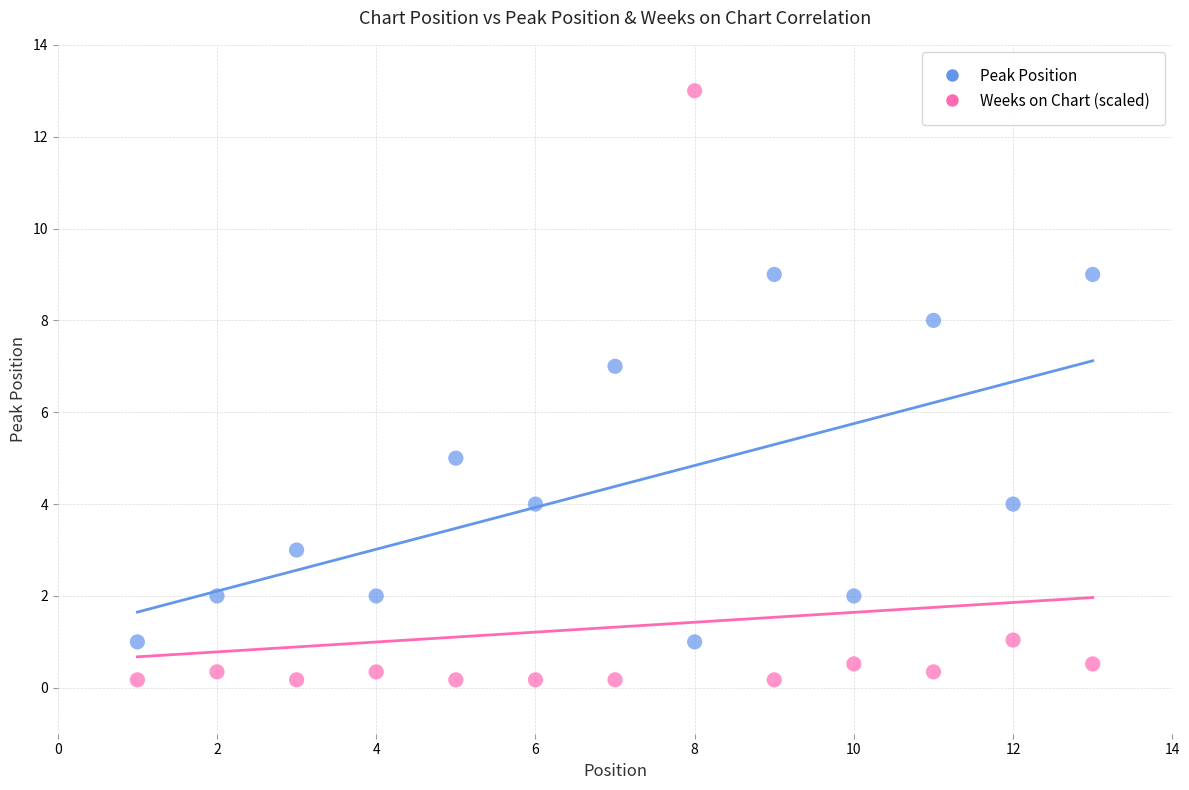

Which series has the widest spread of Y values?

Weeks on Chart (scaled)